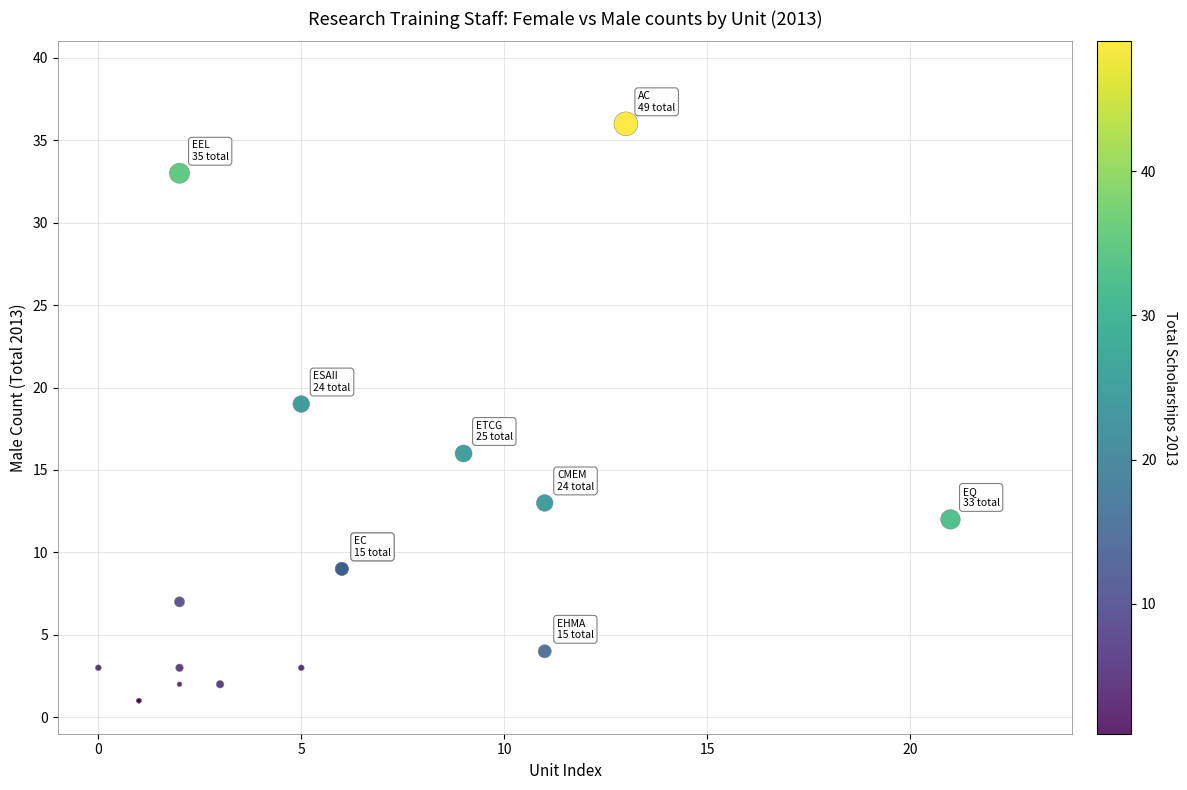

What Y value in the scatter plot is closest to 18?

19